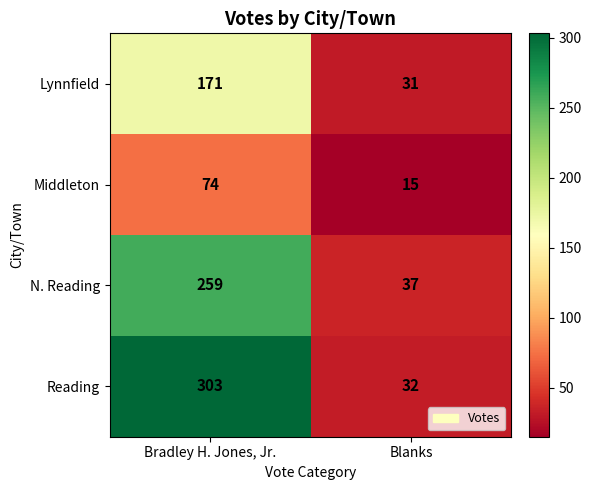

What is the smallest value displayed?

15